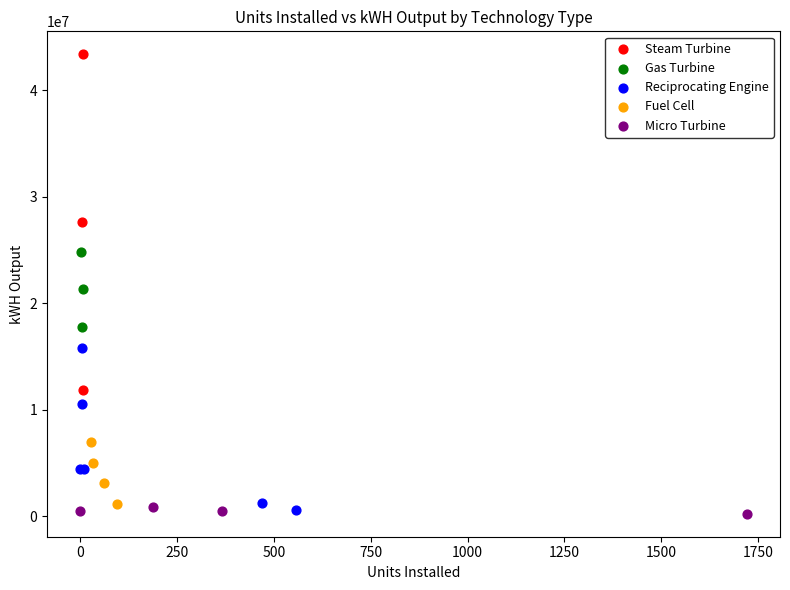

Which series contains the highest Y value?

Steam Turbine